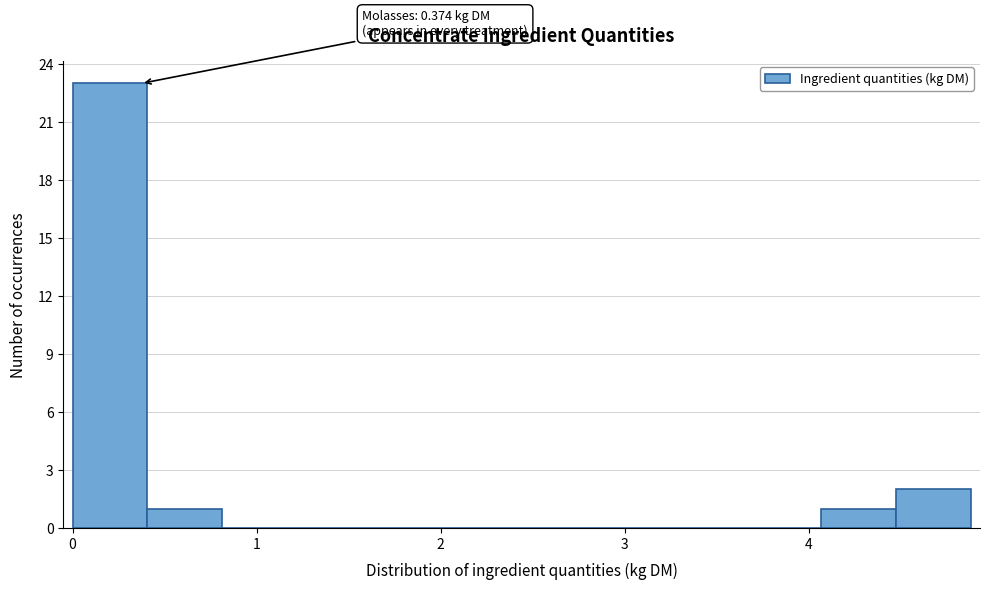

Over which range of the x-axis is the bar tallest?

0.0 to 0.4